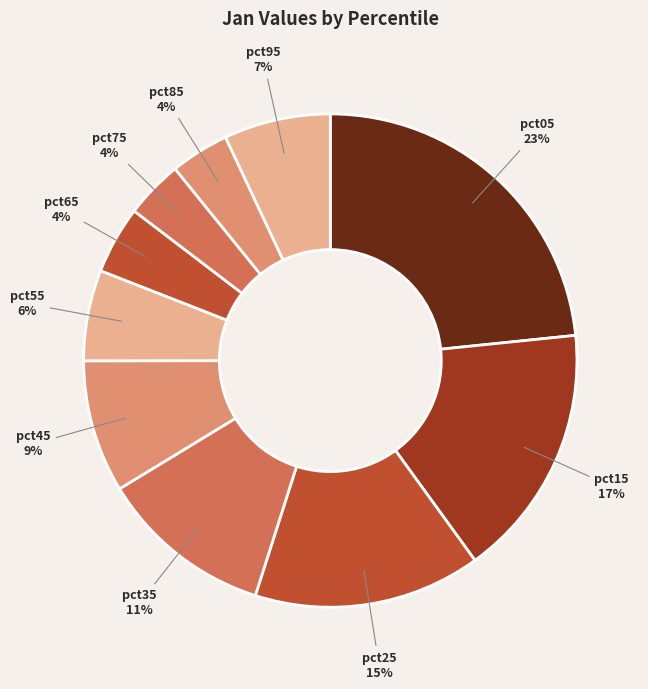

To the nearest percent, what is the combined percentage of pct65 and pct85?

8%